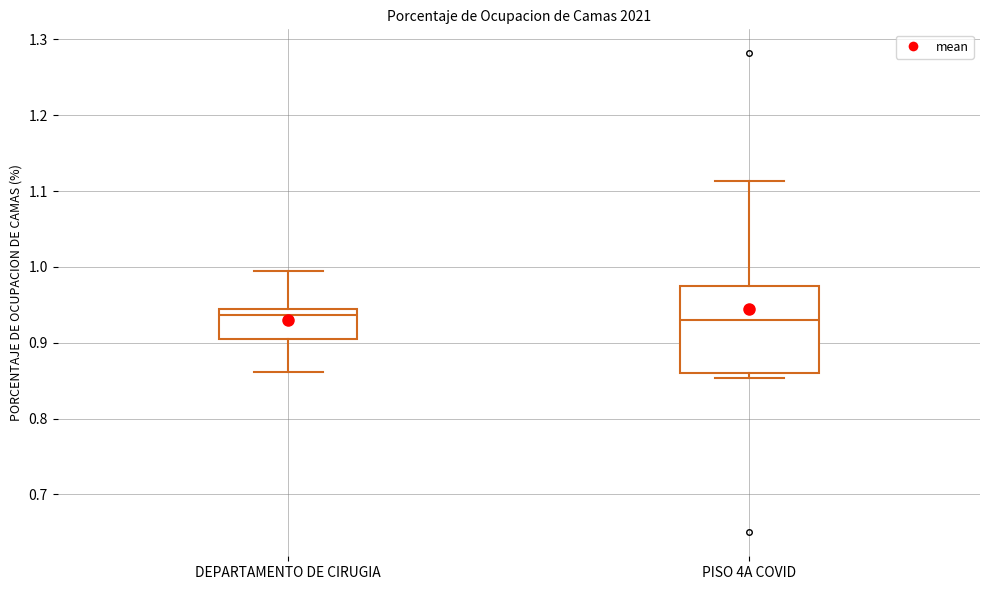

Comparing the boxes themselves (not the whiskers), which one is the tallest?

PISO 4A COVID